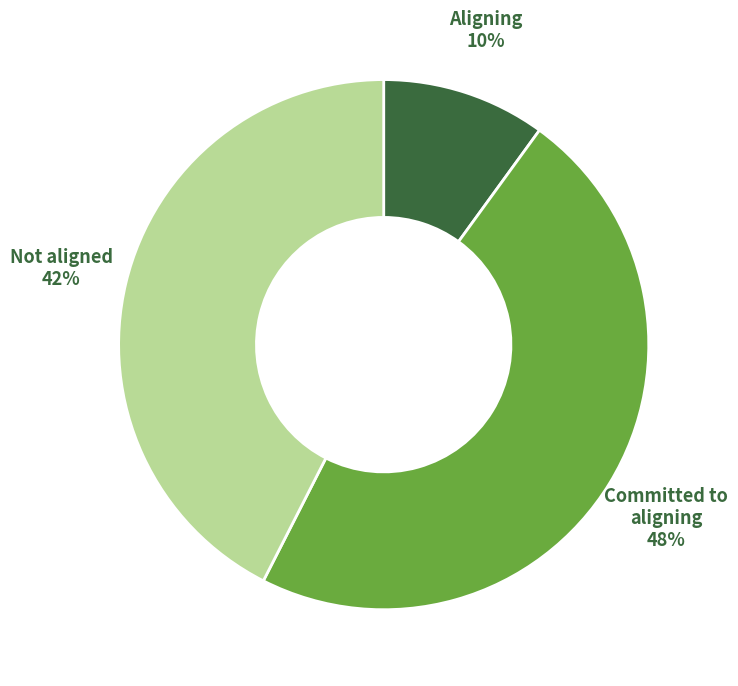

Is there a majority slice in this chart?

No